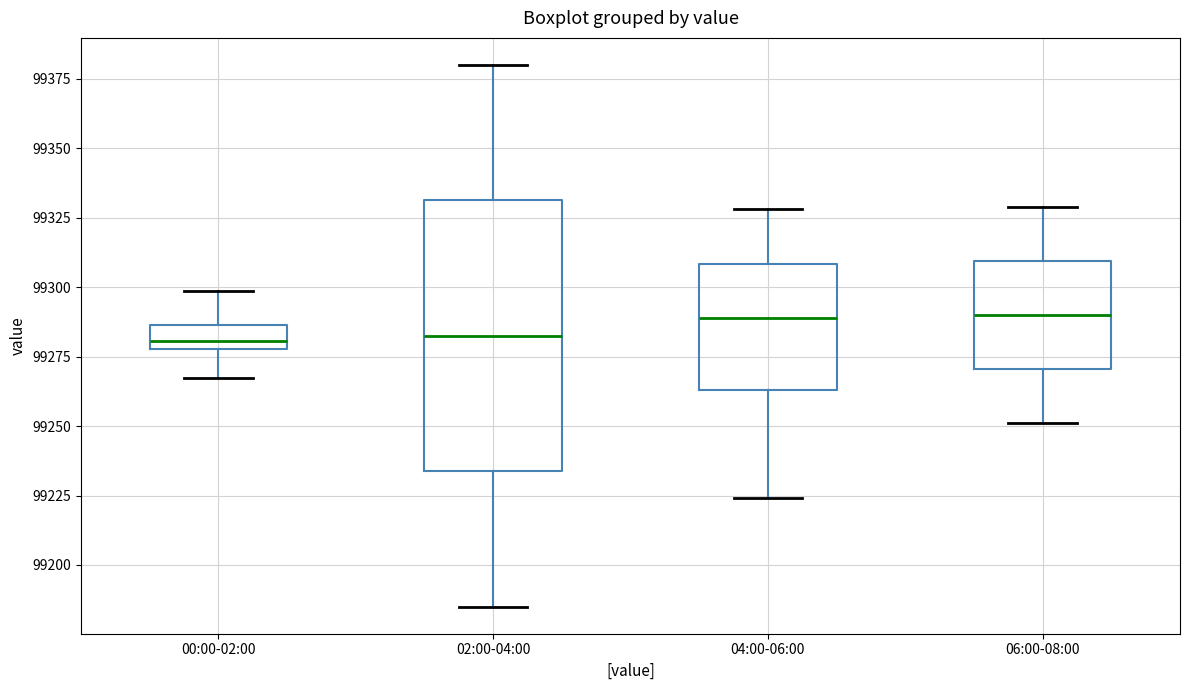

Where does the lower whisker of the box for 04:00-06:00 end on the y-axis? The values are not printed on the chart, so give them approximately, as read against the axis.

99225